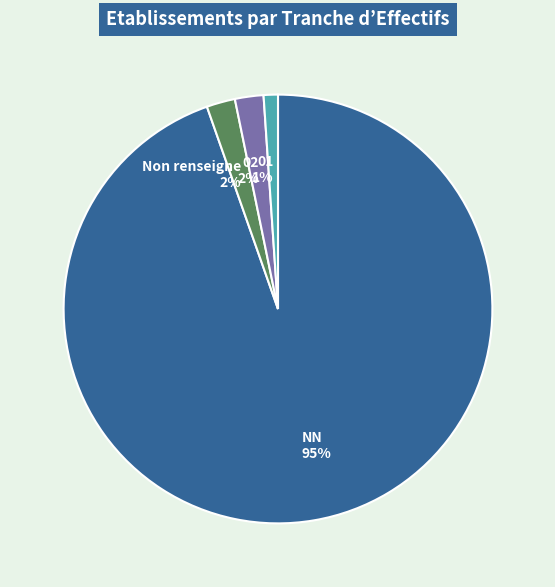

To the nearest percent, what portion does Non renseigne represent?

2%